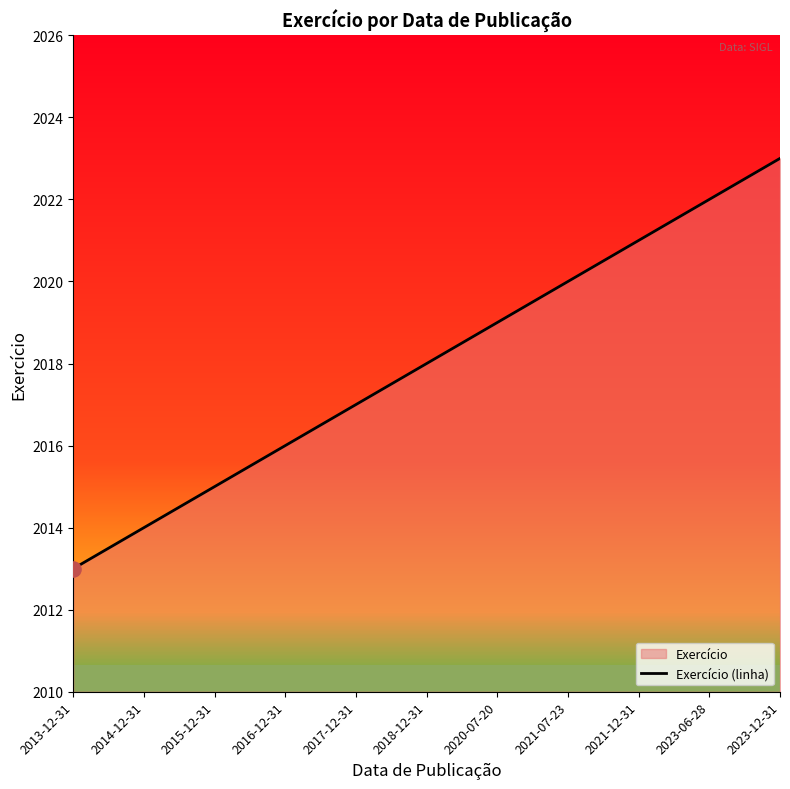

What is the ratio of the value at 2015-12-31 to the value at 2023-12-31?

1.0